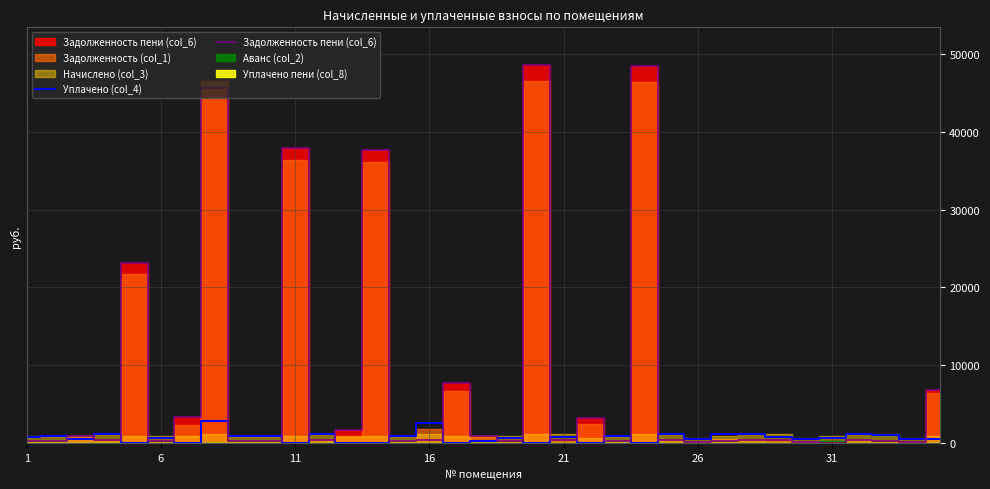

In Задолженность пени (col_6), how many points are lower than both neighbors (excluding endpoints)?

11